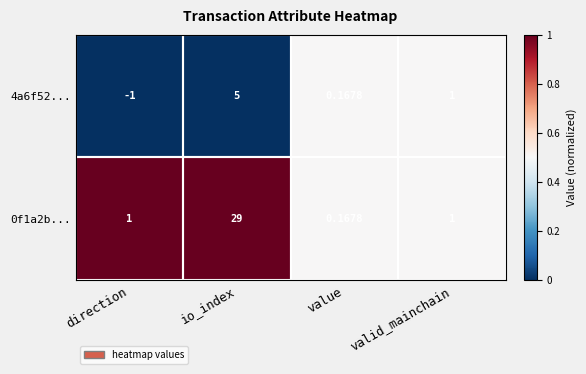

List the labels in order of 4a6f52... value, largest first.

io_index, valid_mainchain, value, direction